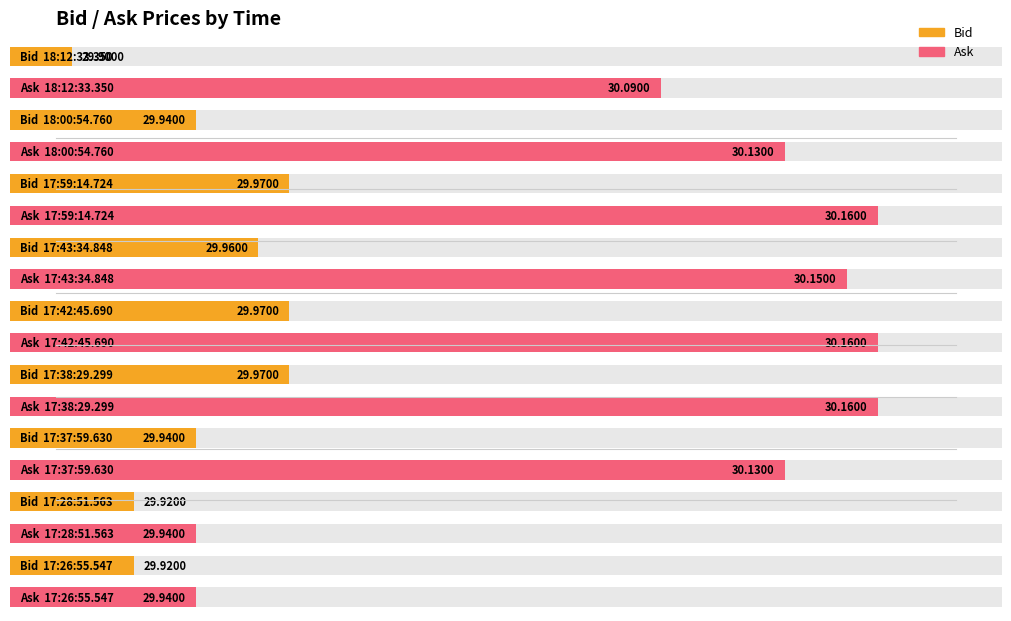

Which series has the largest range (max minus min)?

Ask